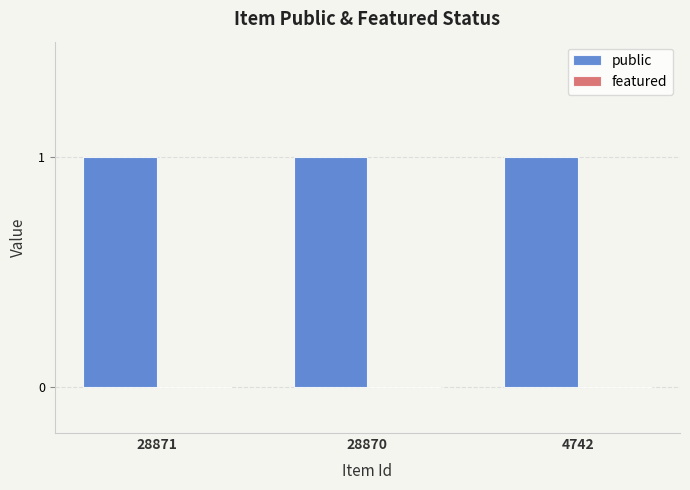

What is the sum of the public values at 28870 and 4742?

2